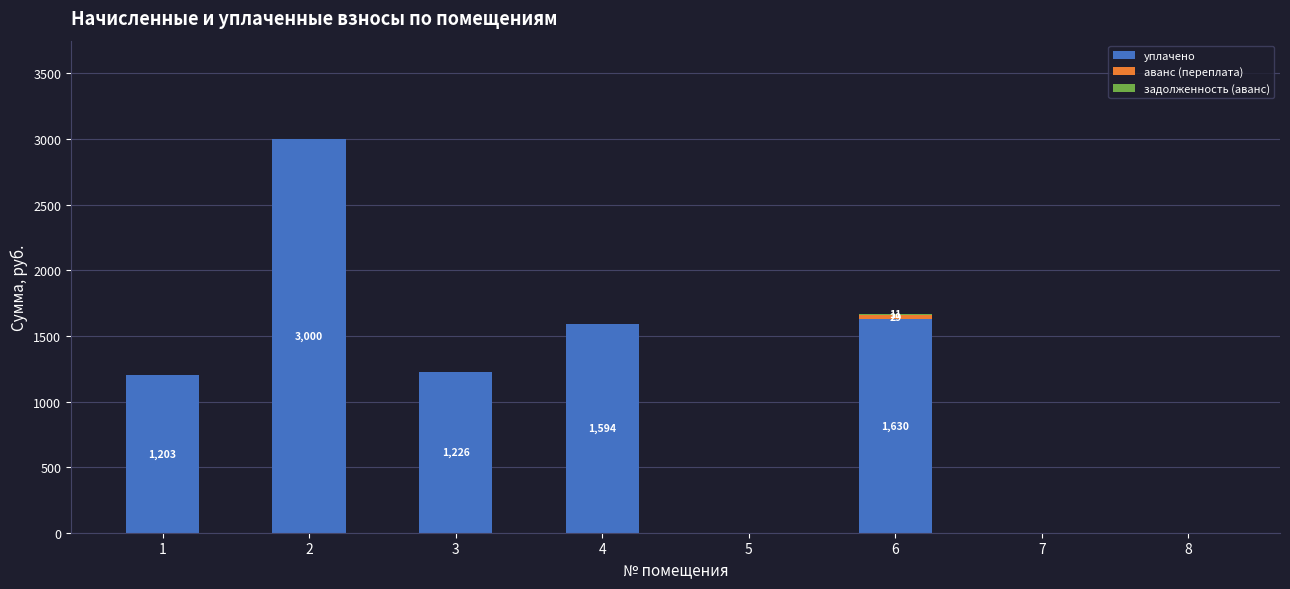

True or false: уплачено has a value of 0.0 at 7.

True